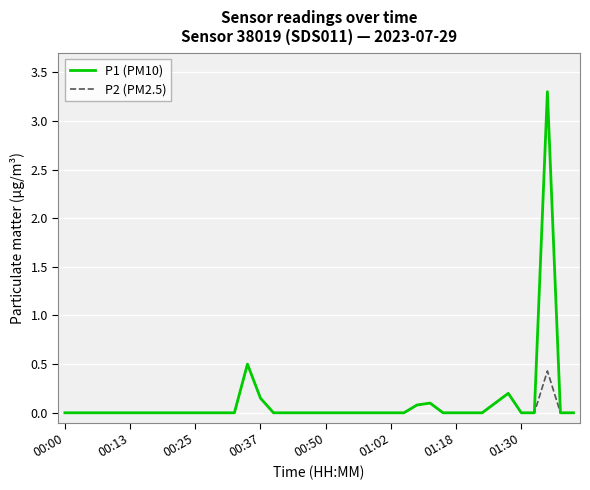

How many lines are shown in the chart?

2